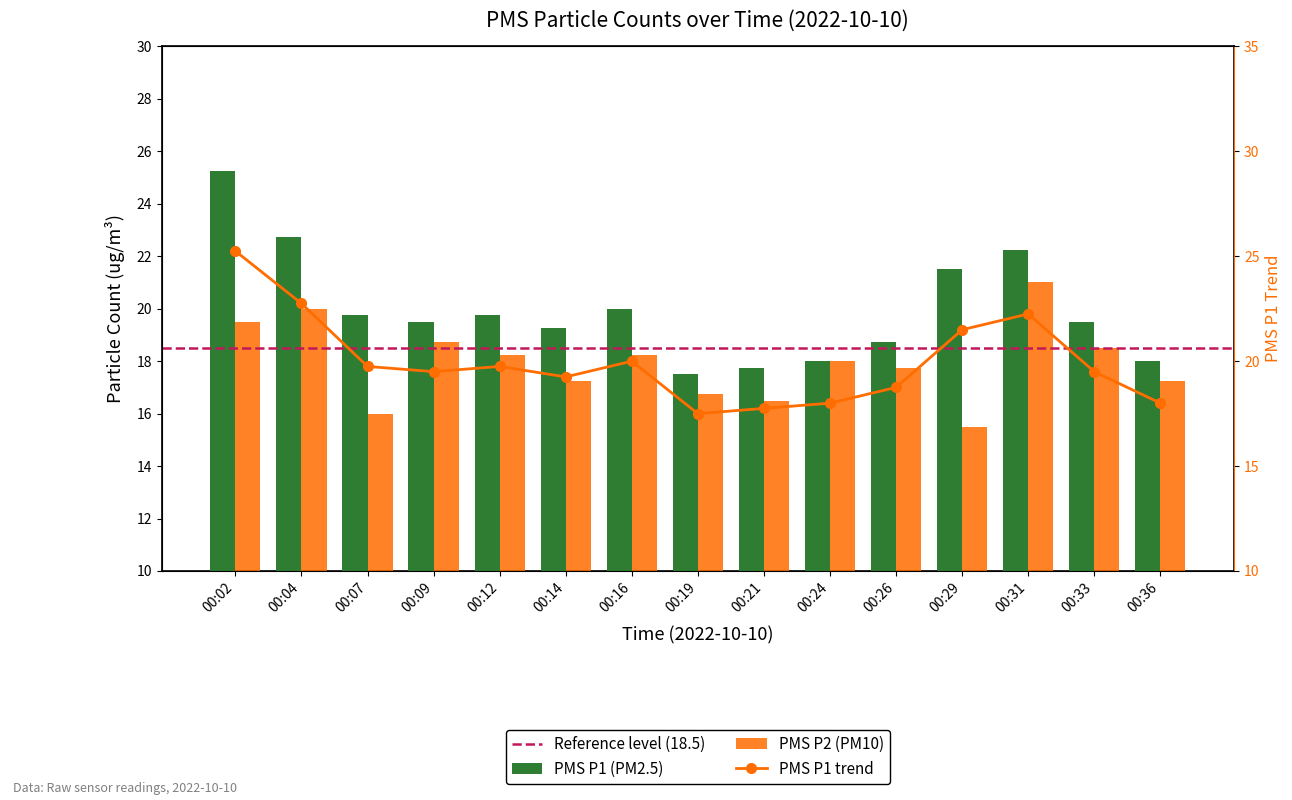

What is the total value across all series at 00:26?

36.5